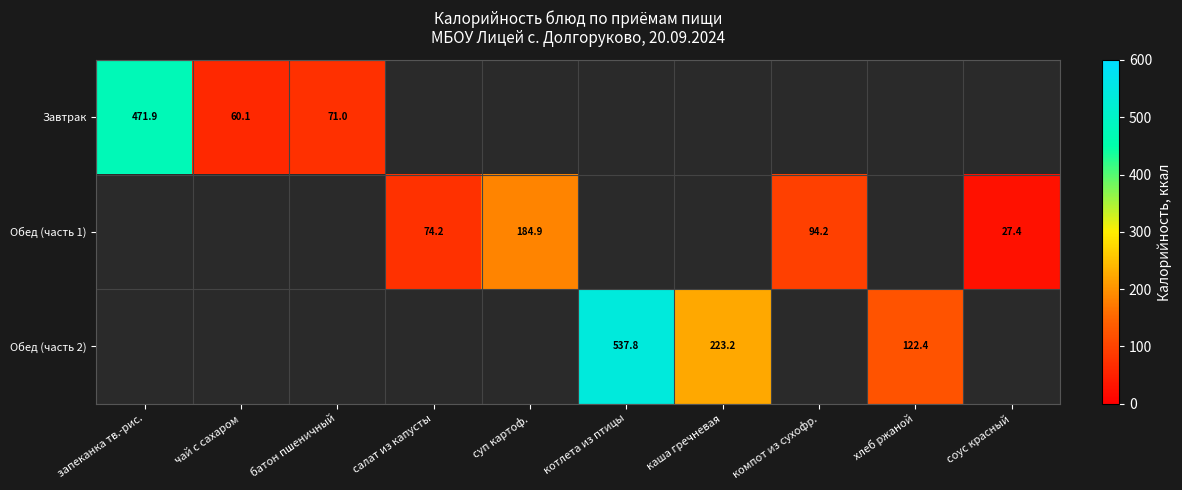

The Обед (часть 1) series shows 11.2 at соус красный. True or false?

False